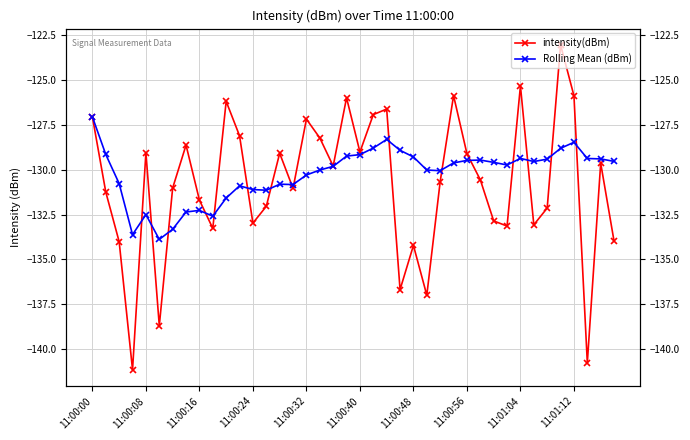

Is this an area chart (filled region under the line)?

No